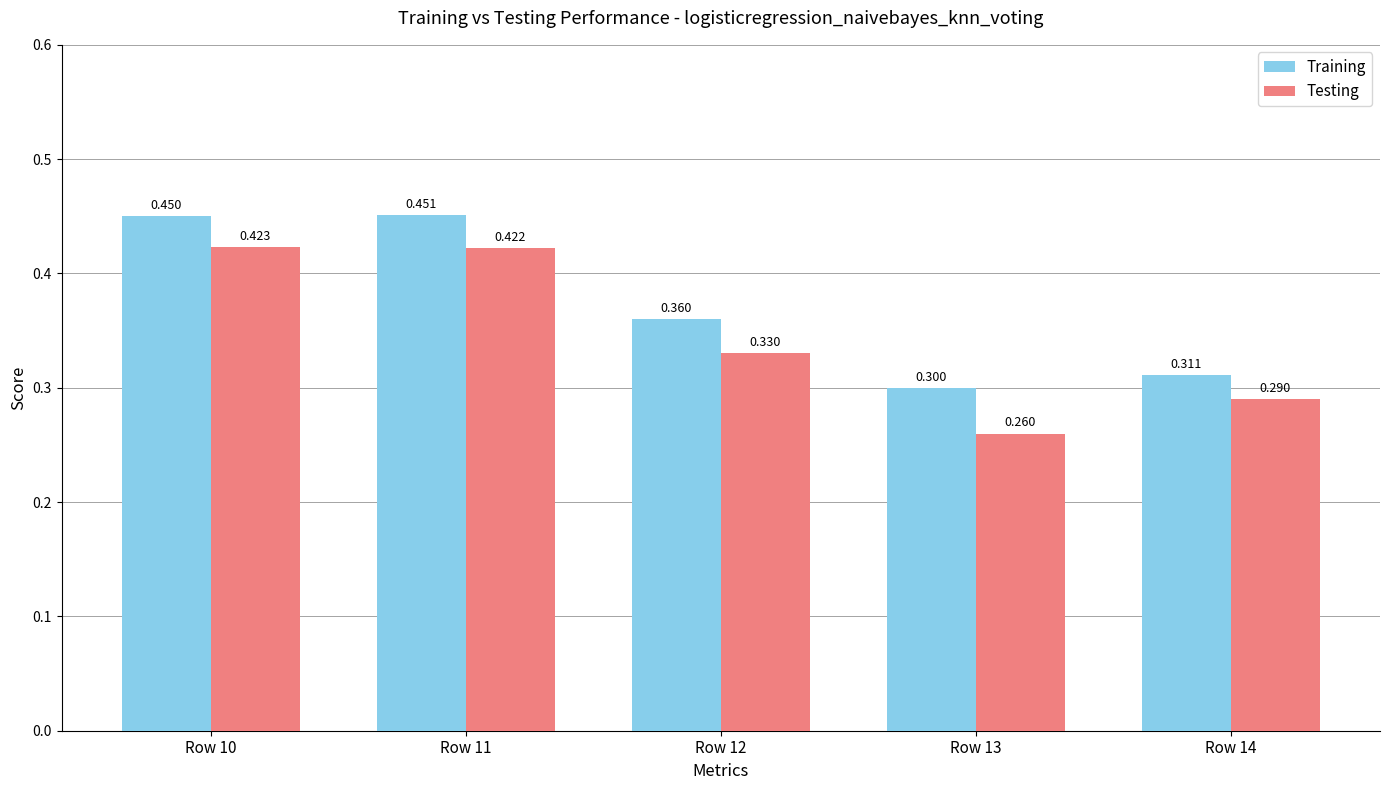

What is the total value across all series at Row 10?

87.3